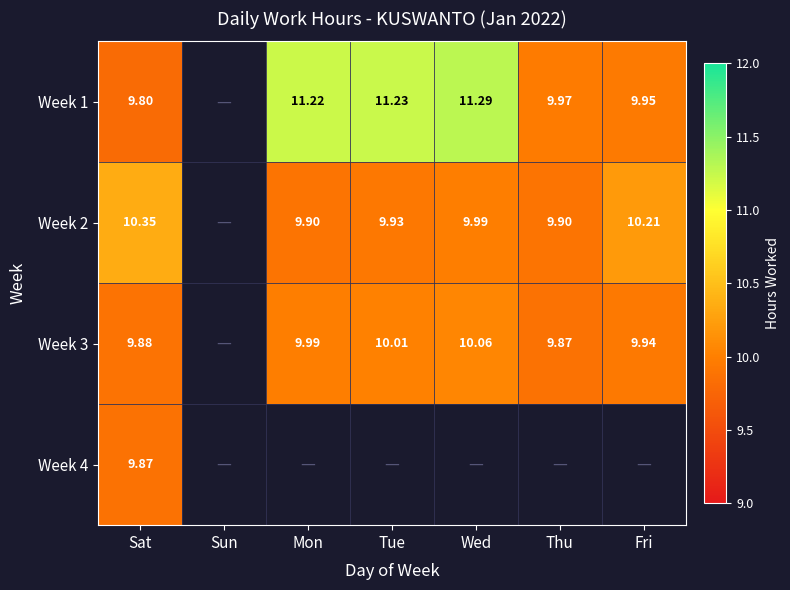

Is the value of Week 2 at Fri greater than the value of Week 4 at Sat?

Yes